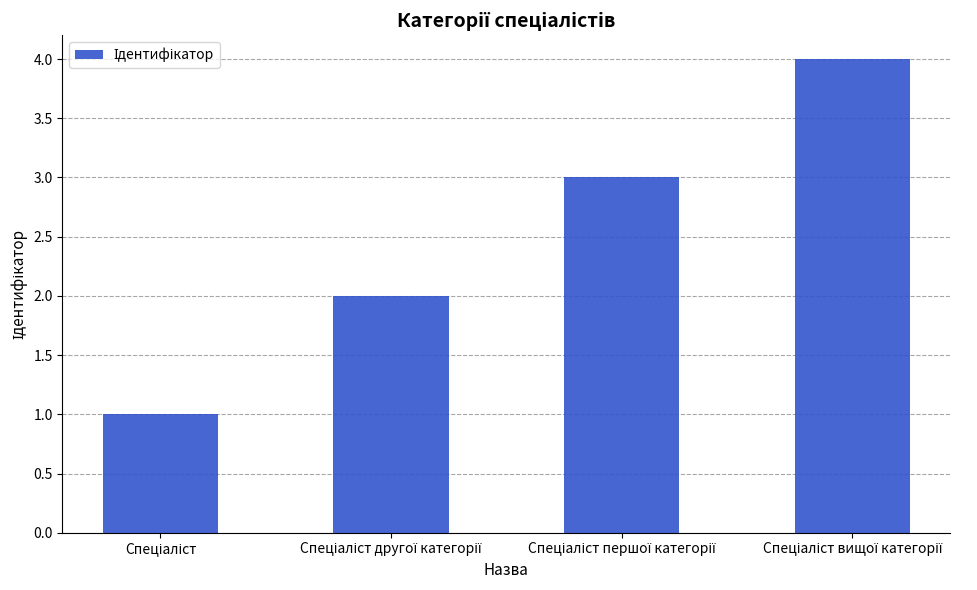

How many bars are there in total?

4